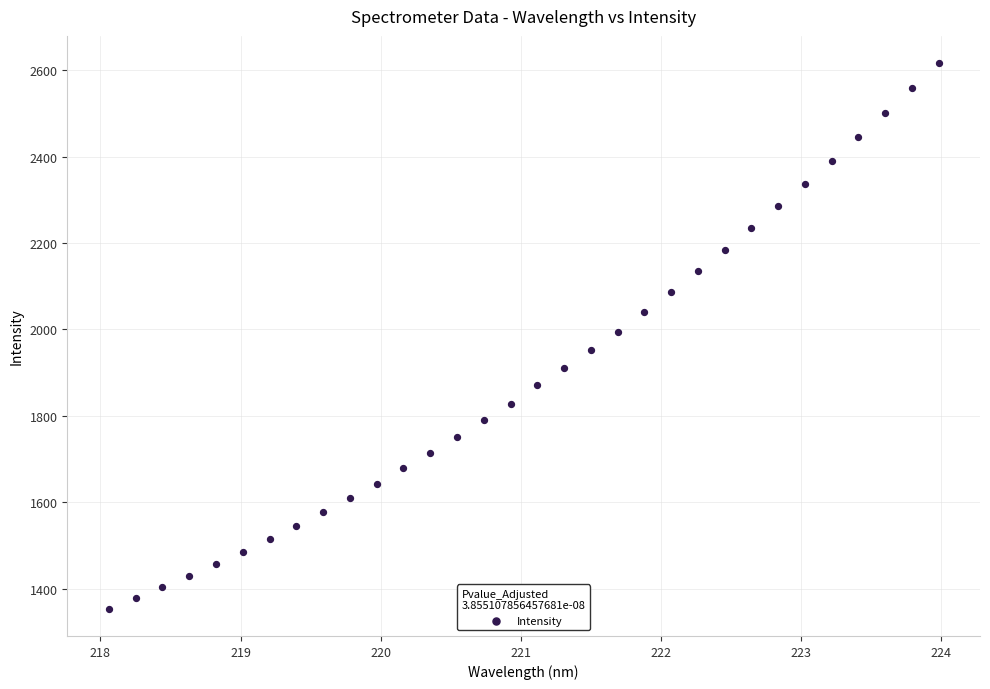

What is the range of X values (max minus min)?

5.9